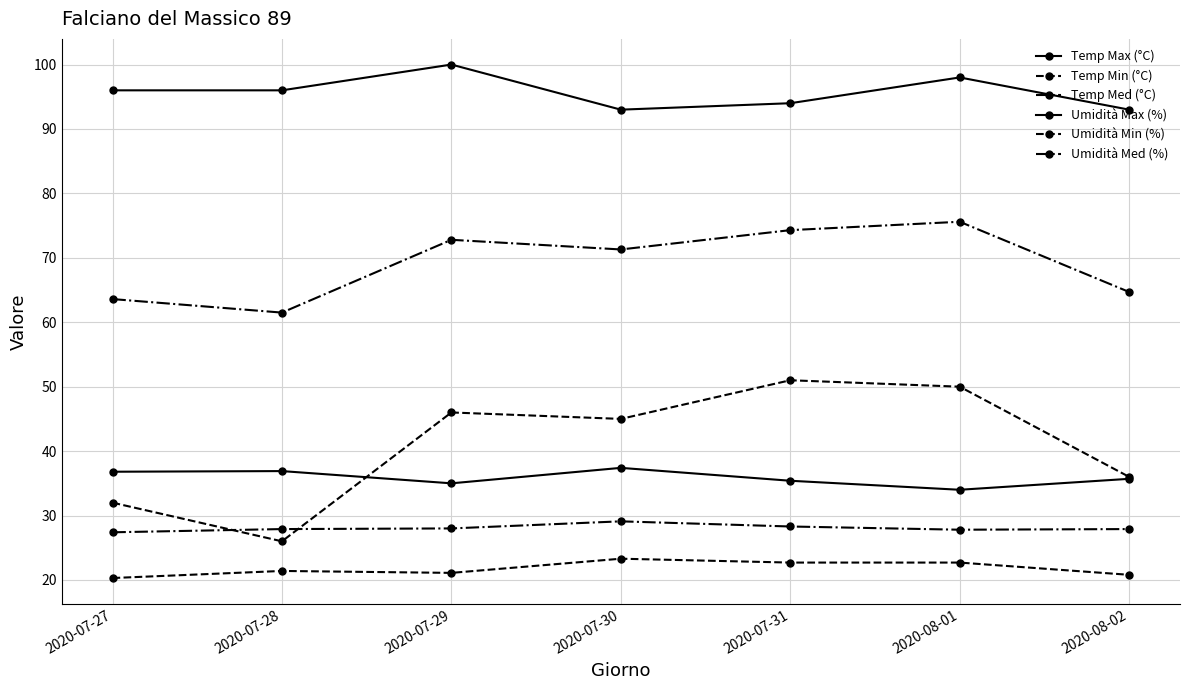

At which category does Umidità Med (%) reach its first local peak?

2020-07-29